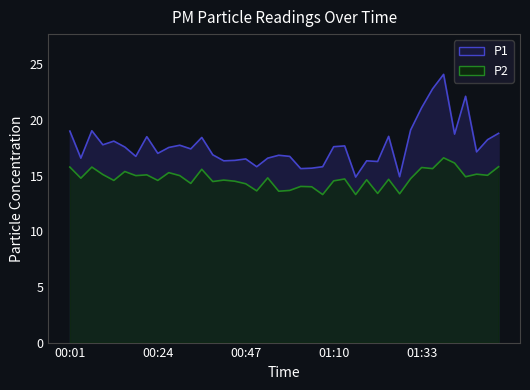

What is the difference between the maximum and minimum values in the P2 series?

3.3